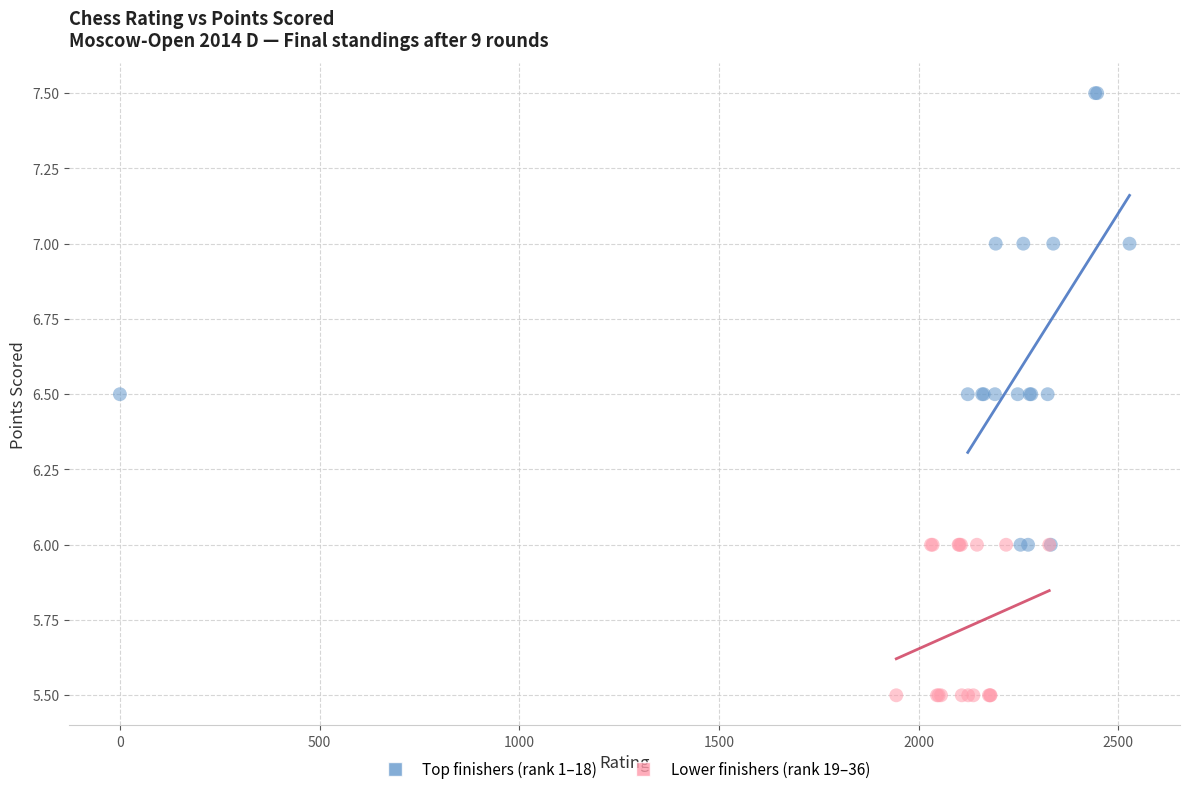

Which series has the largest Y range (max minus min)?

Top finishers (rank 1–18)